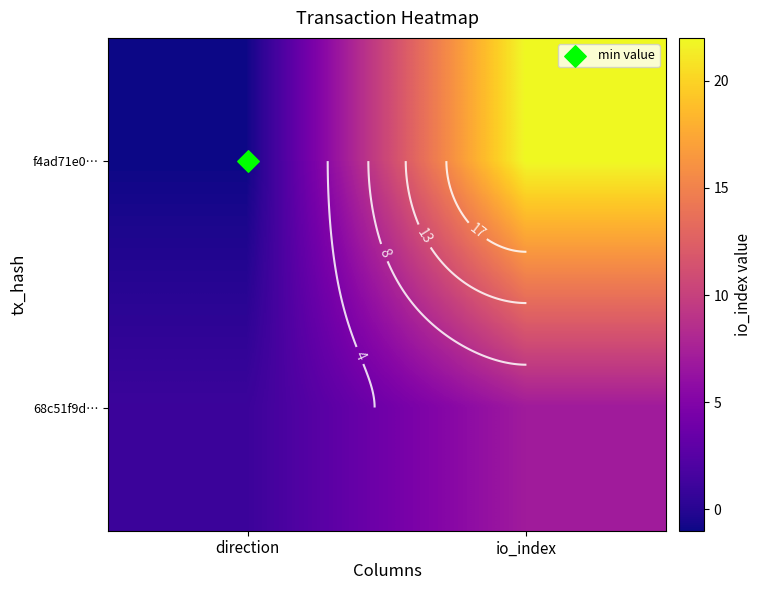

List the series in order of their peak value, lowest first.

68c51f9d…, f4ad71e0…